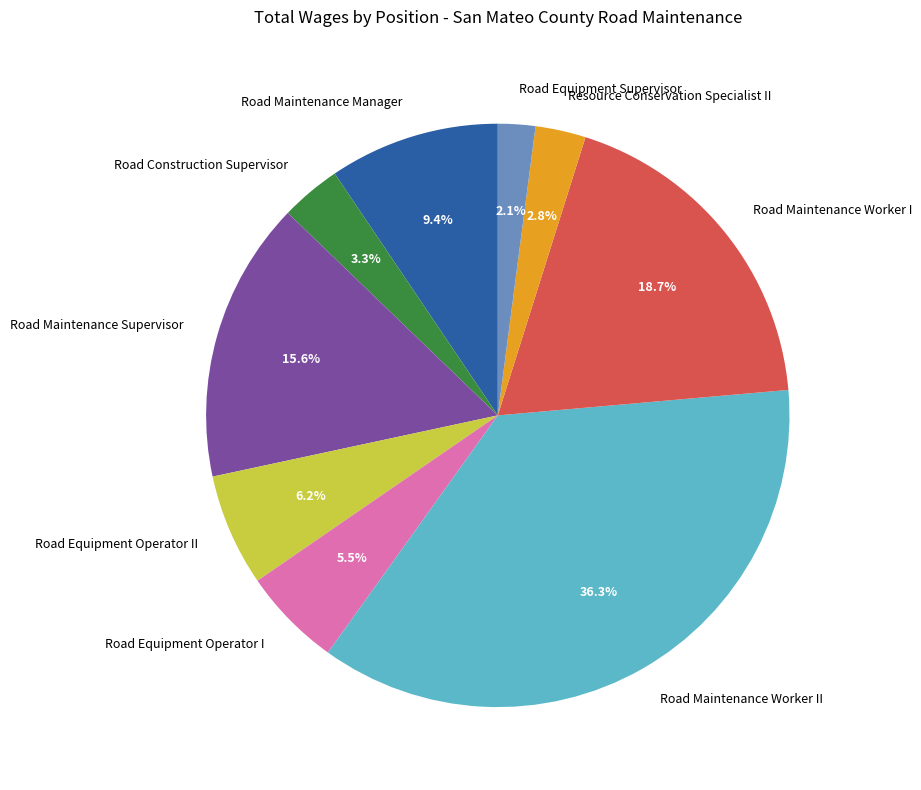

To the nearest percent, what is the average slice percentage?

11%